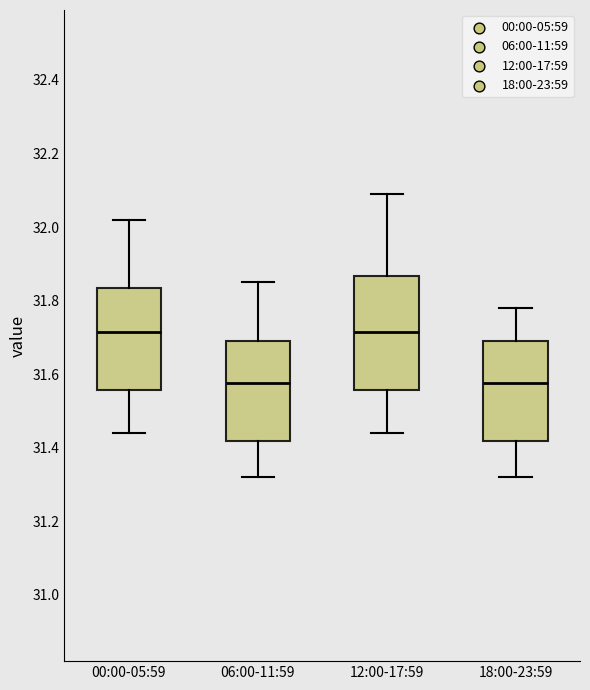

Reading left to right, read every box against the y-axis: the position of its median line, the range the box covers, and the ends of its whiskers. The values are not printed on the chart, so give them approximately, as read against the axis.

00:00-05:59: median 31.72, box 31.56 to 31.84, whiskers 31.44 to 32.02
06:00-11:59: median 31.58, box 31.42 to 31.70, whiskers 31.32 to 31.86
12:00-17:59: median 31.72, box 31.56 to 31.86, whiskers 31.44 to 32.10
18:00-23:59: median 31.58, box 31.42 to 31.70, whiskers 31.32 to 31.78